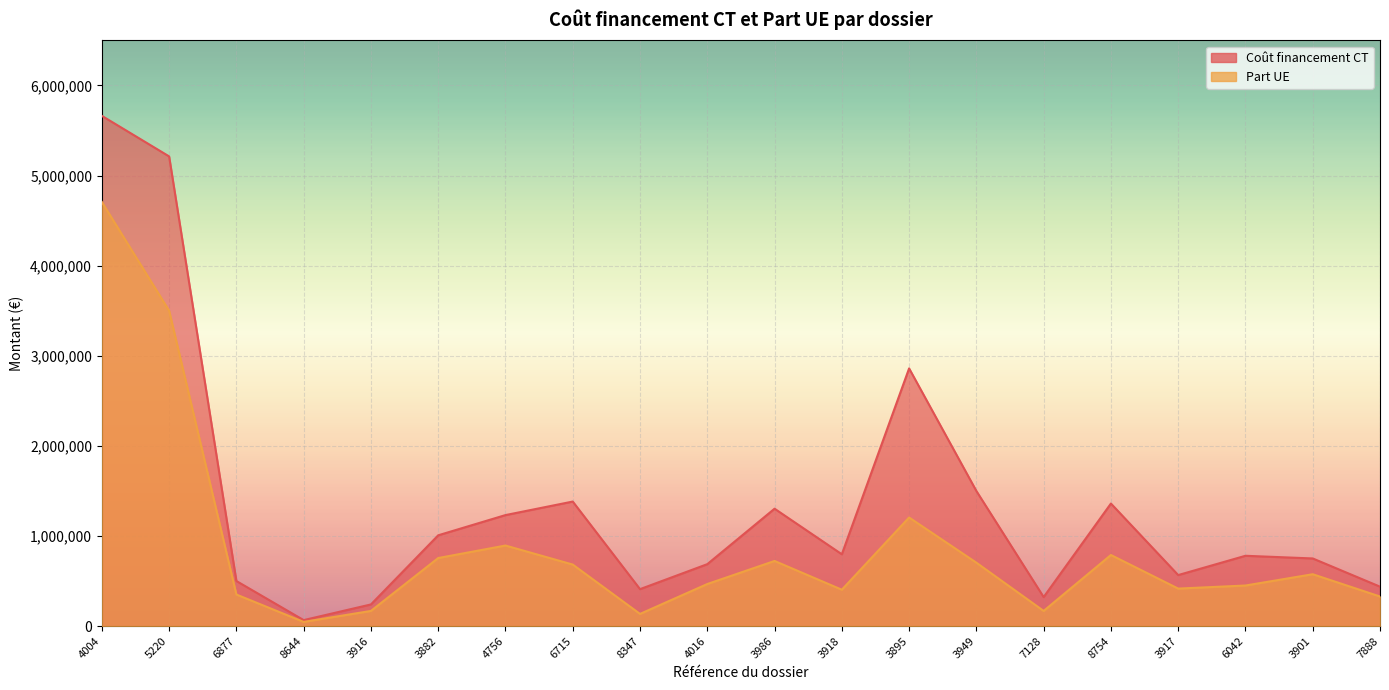

At which category does Coût financement CT reach its first local peak?

6715